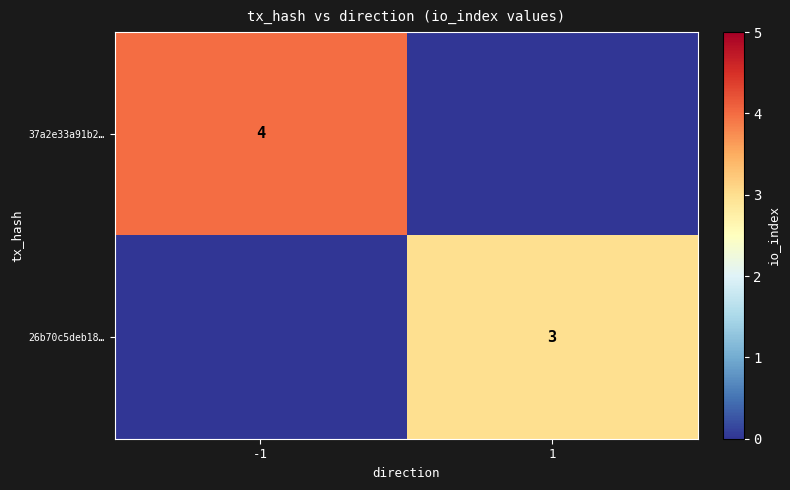

The value of 37a2e33a91b2… at -1 is 6. True or false?

False